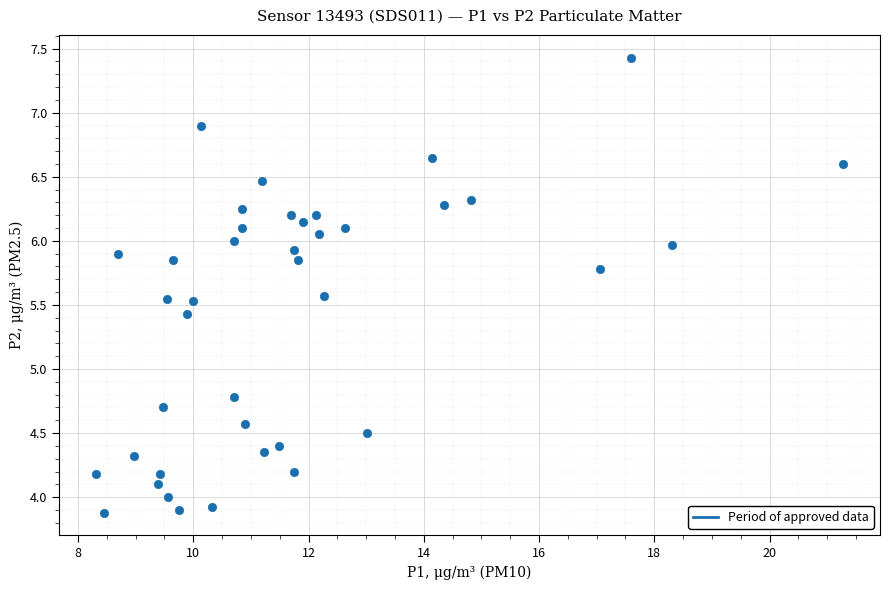

What Y value in the scatter plot is closest to 5?

4.8